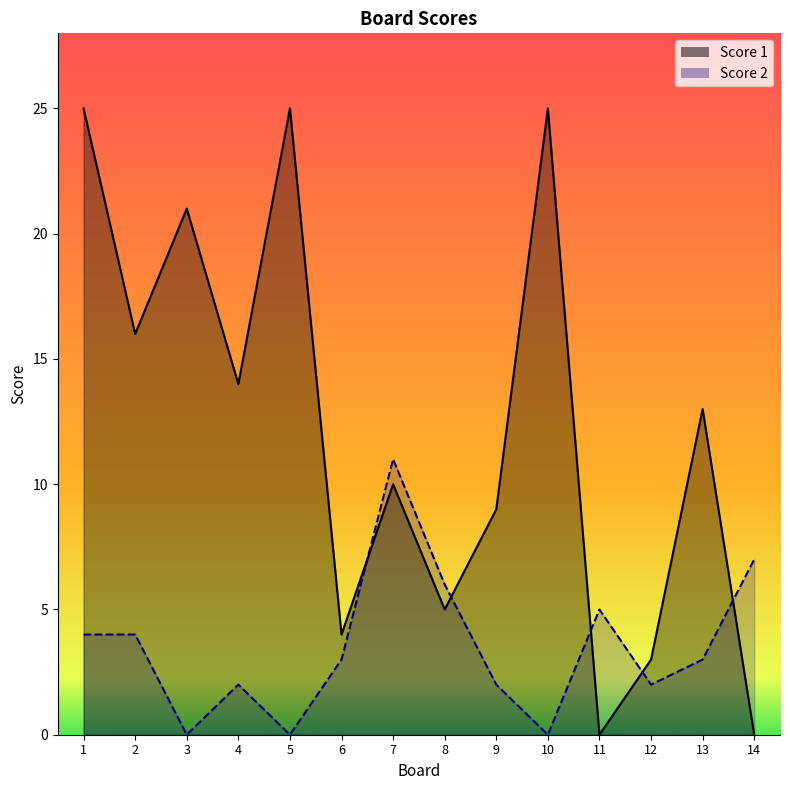

Does the chart have visible grid lines?

No